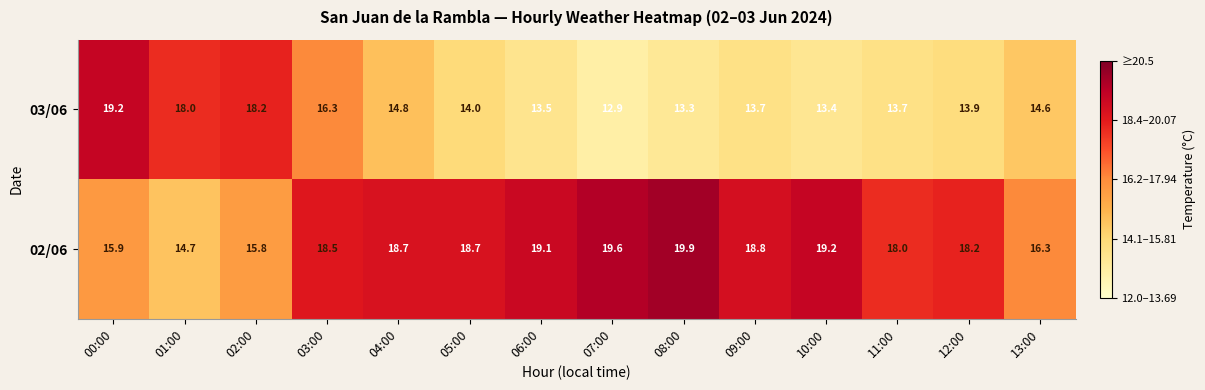

At 02:00, list the series in order from largest to smallest.

03/06, 02/06